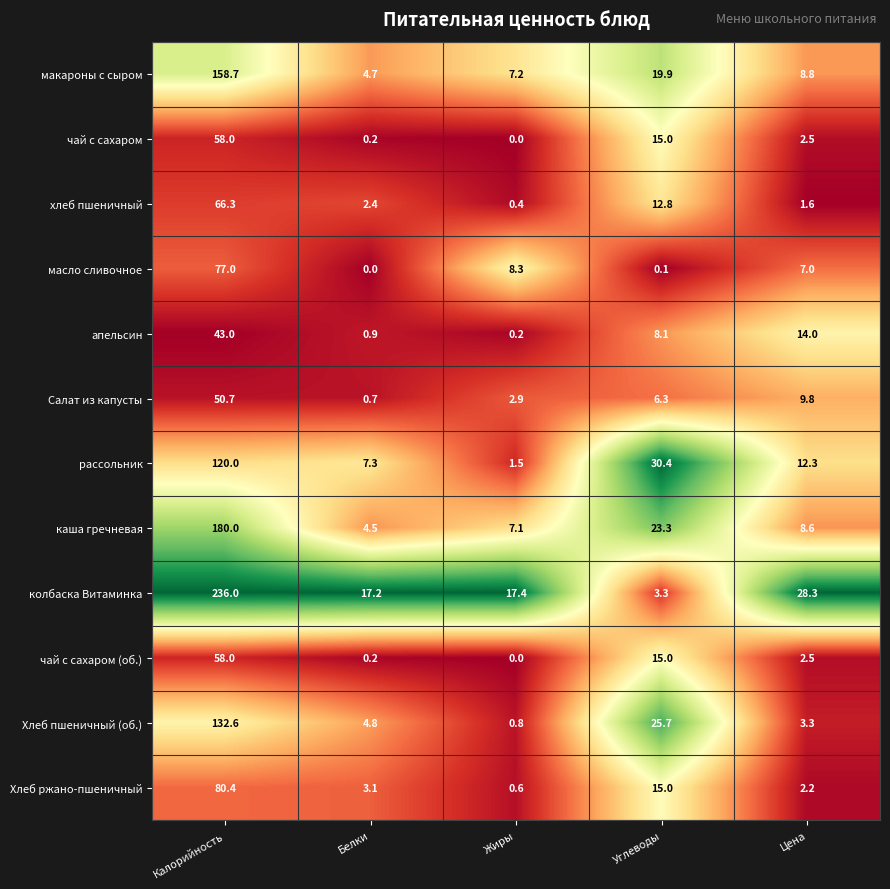

What is the difference between the каша гречневая values at Жиры and Белки?

2.6